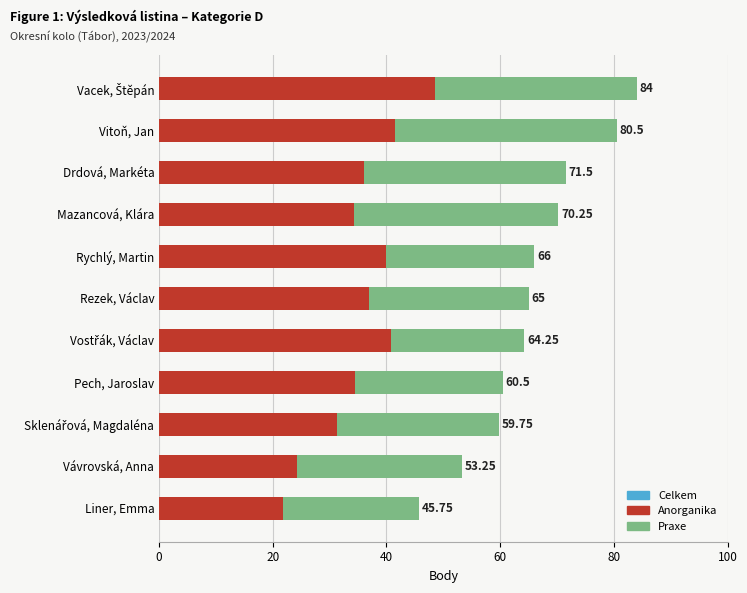

Rank the series at Vávrovská, Anna from lowest to highest value.

Anorganika, Praxe, Celkem